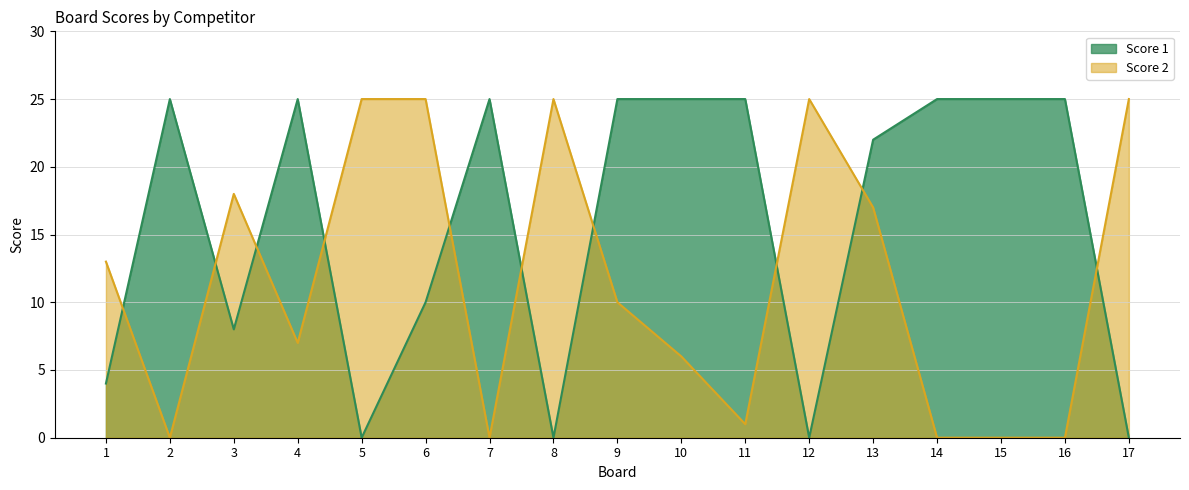

Which series has the largest total across all categories?

Score 1